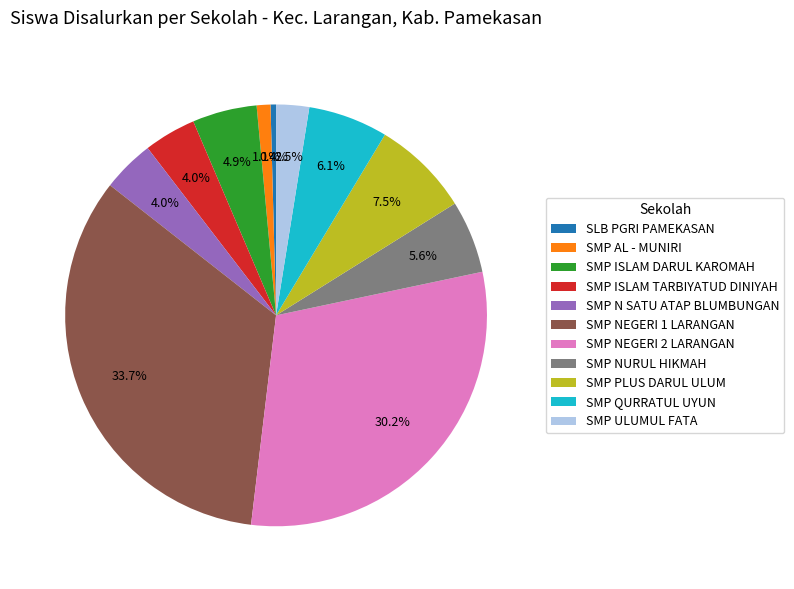

Which slice is the smallest?

SLB PGRI PAMEKASAN